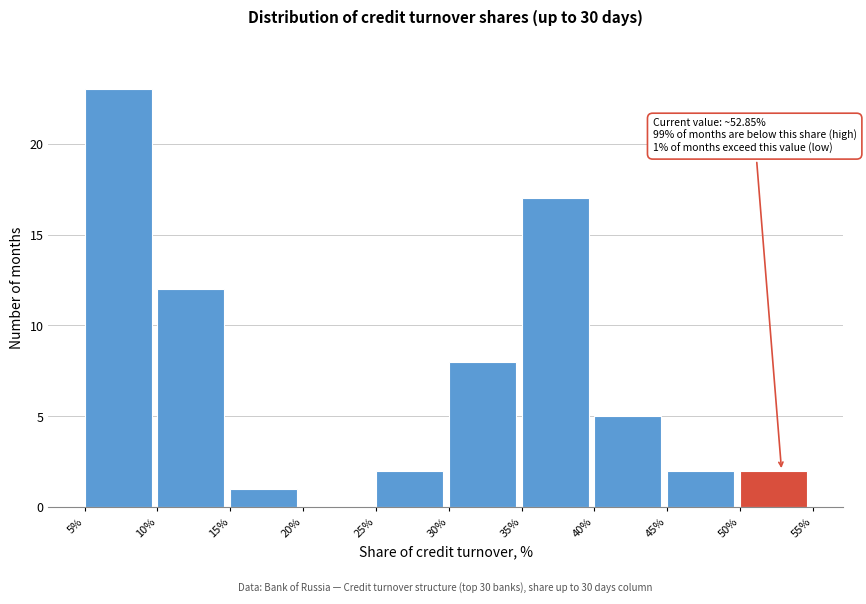

Over which range of the x-axis is the bar tallest?

5% to 10%